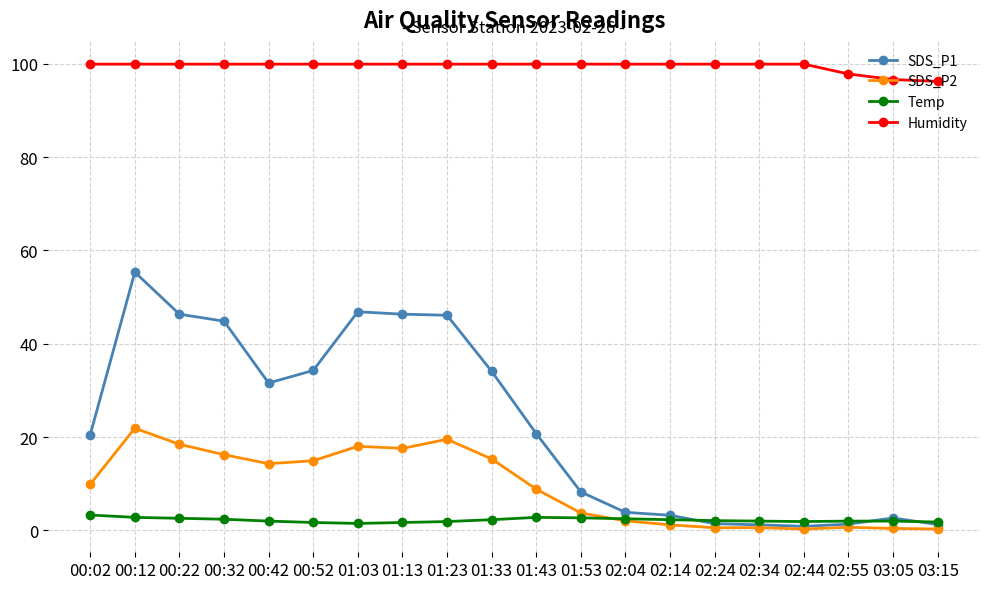

What is the difference between the highest and lowest values at 01:33?

97.6